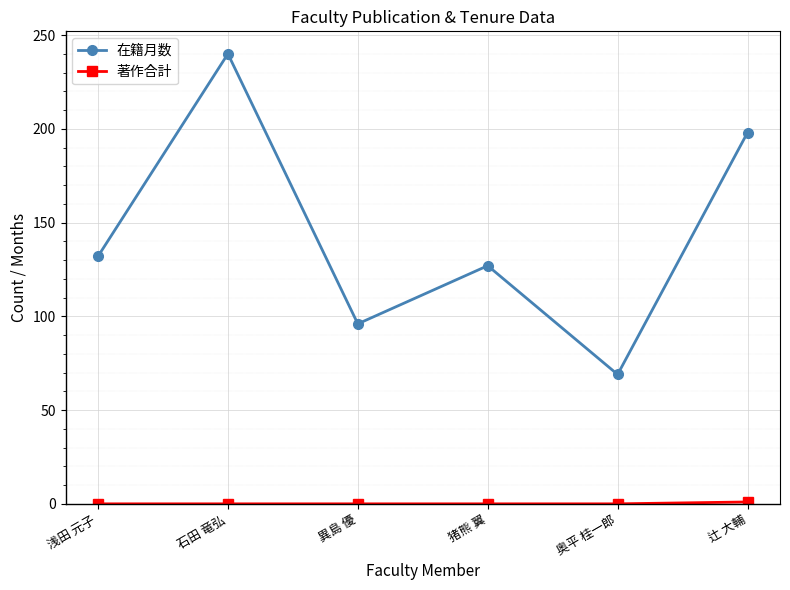

How many lines are shown in the chart?

2